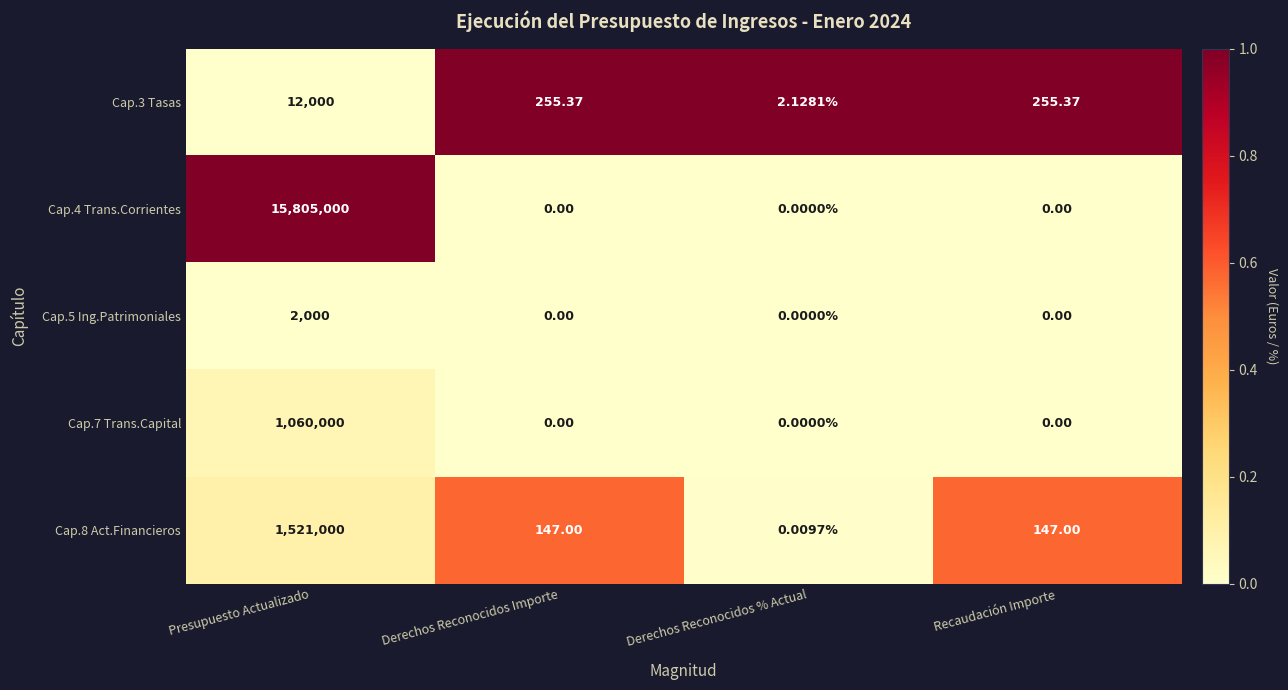

Is the value of Cap.5 Ing.Patrimoniales at Recaudación Importe greater than the value of Cap.3 Tasas at Recaudación Importe?

No